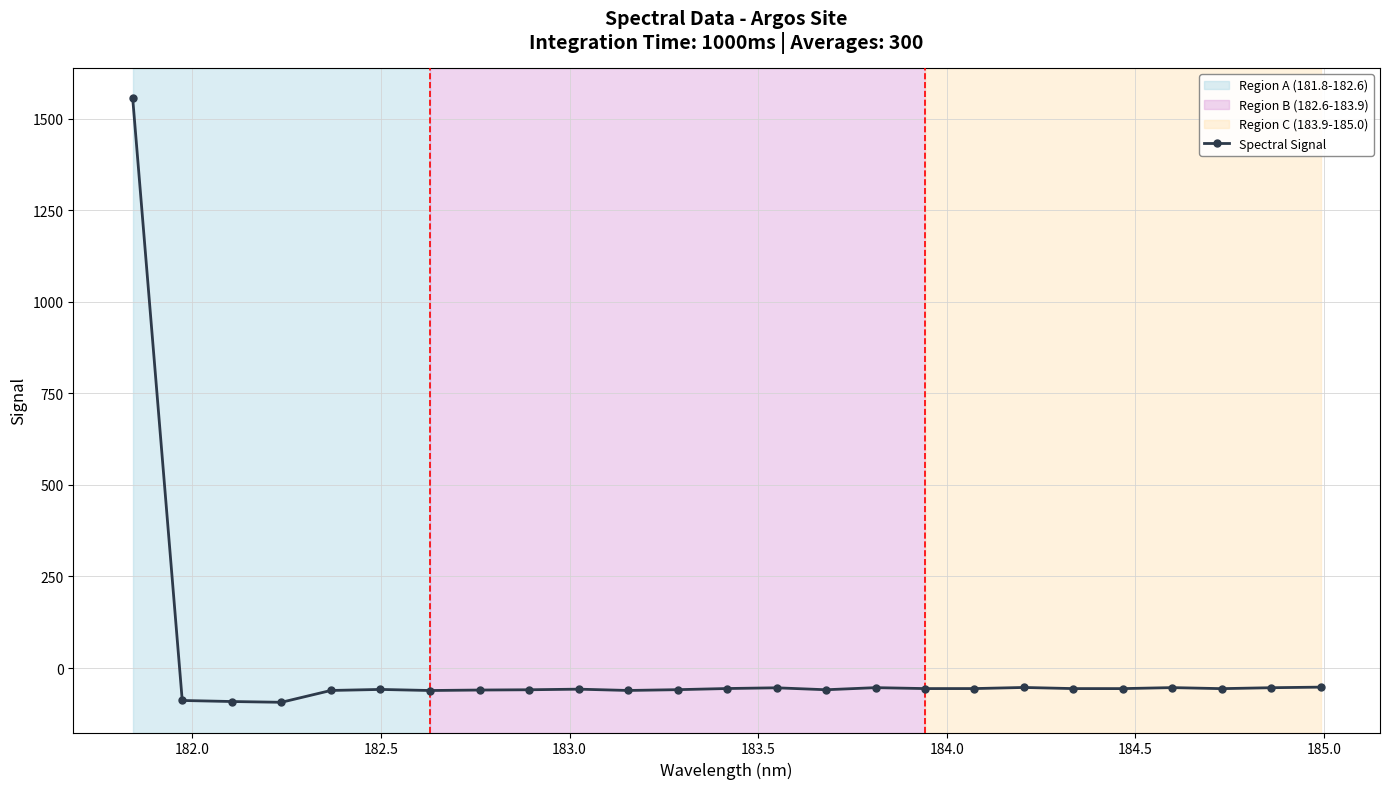

What is the value of the 18th point from the left?

-56.0